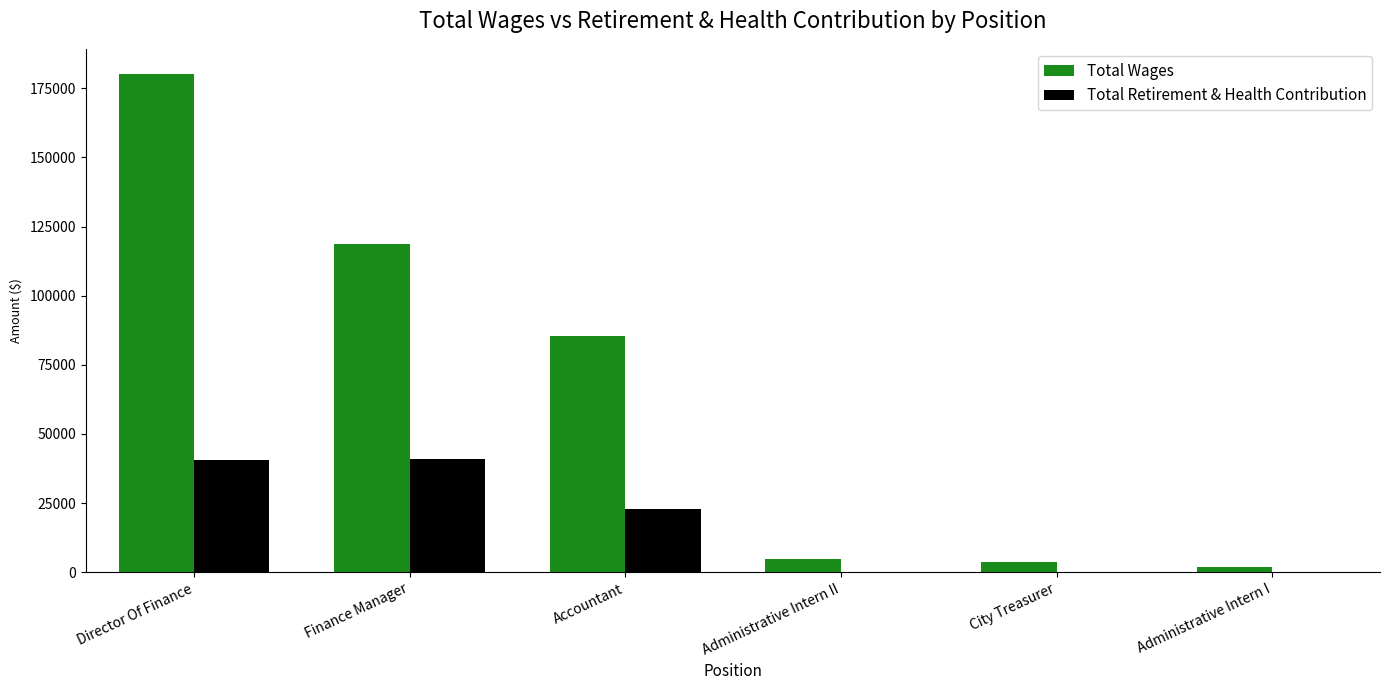

What is the total value across all series at Finance Manager?

159696